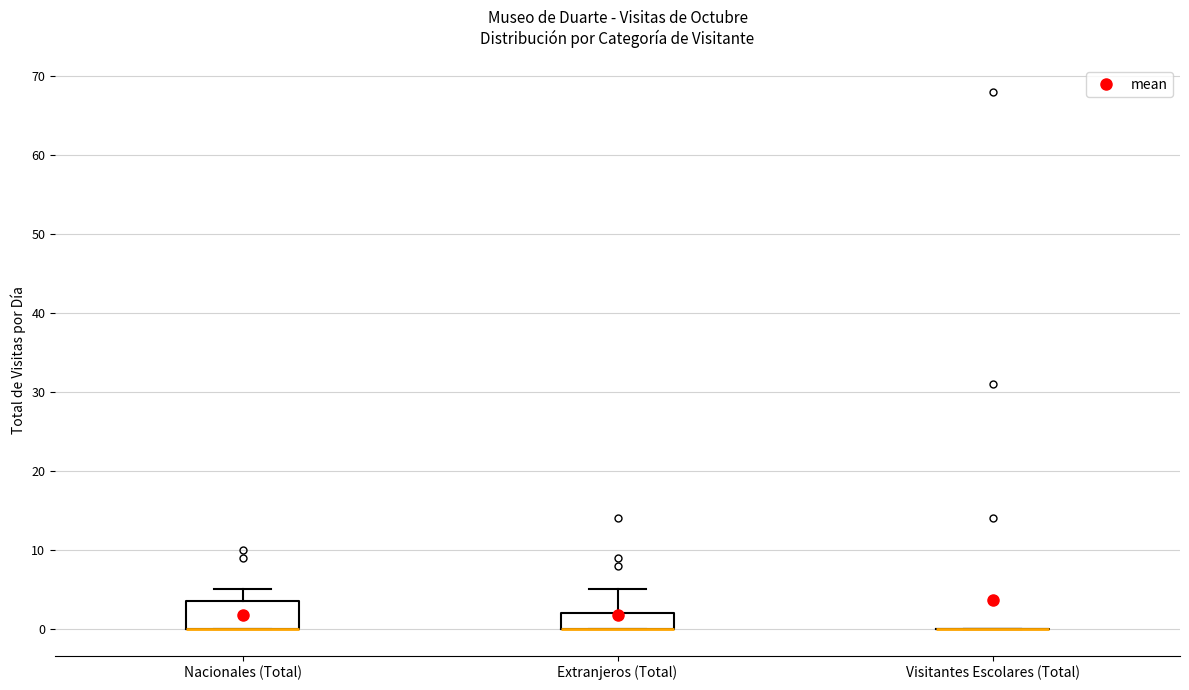

Reading left to right, read every box against the y-axis: the position of its median line, the range the box covers, and the ends of its whiskers. The values are not printed on the chart, so give them approximately, as read against the axis.

Nacionales (Total): median 0 (drawn on the box's lower edge), box 0 to 4, whiskers 0 to 5
Extranjeros (Total): median 0 (drawn on the box's lower edge), box 0 to 2, whiskers 0 to 5
Visitantes Escolares (Total): box collapsed to a line at 0, whiskers 0 to 0